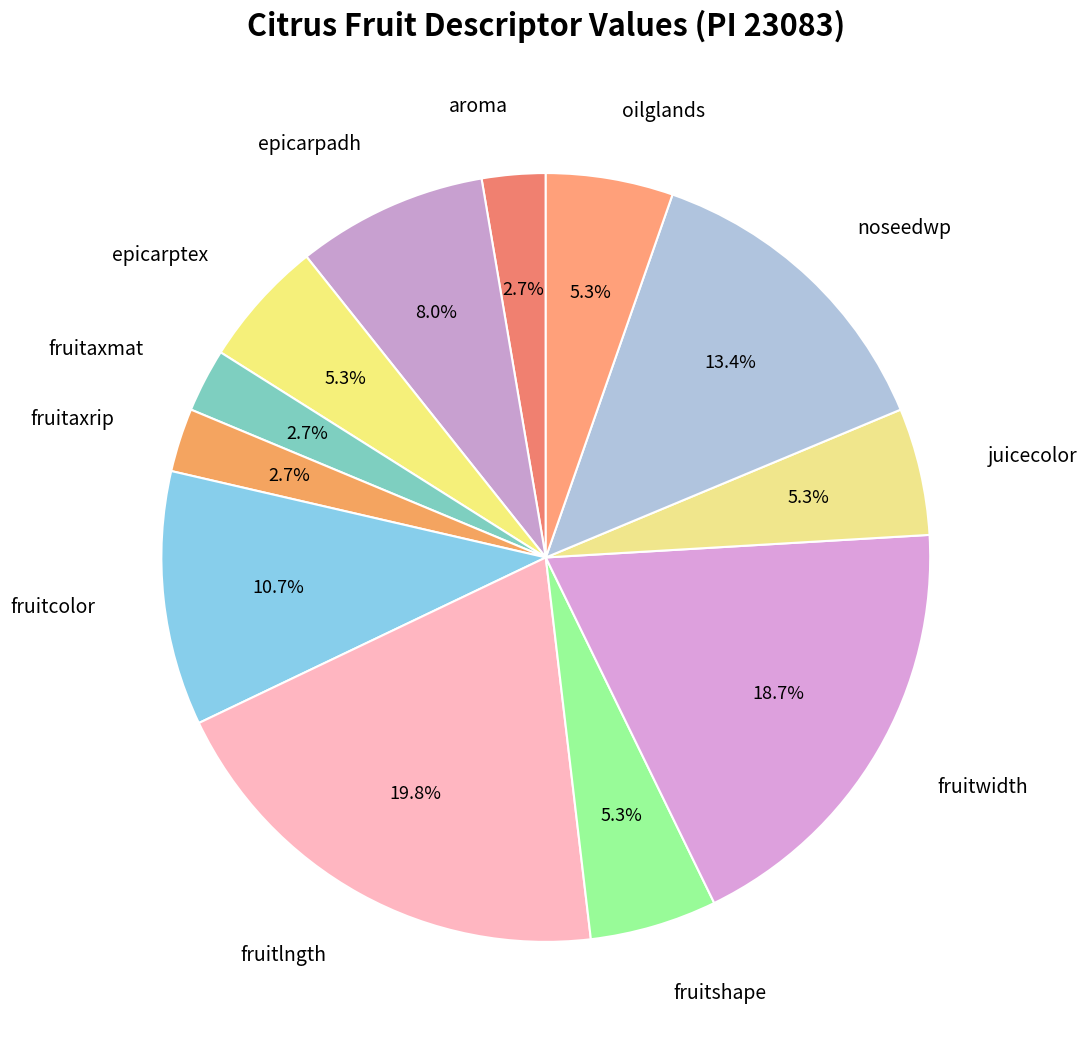

To the nearest percent, what is the difference between the largest and smallest slice percentages?

17%